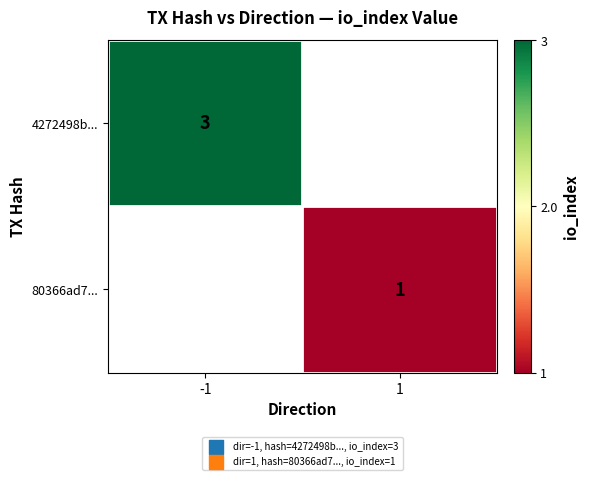

True or false: 4272498b... has a value of 3 at -1.

True